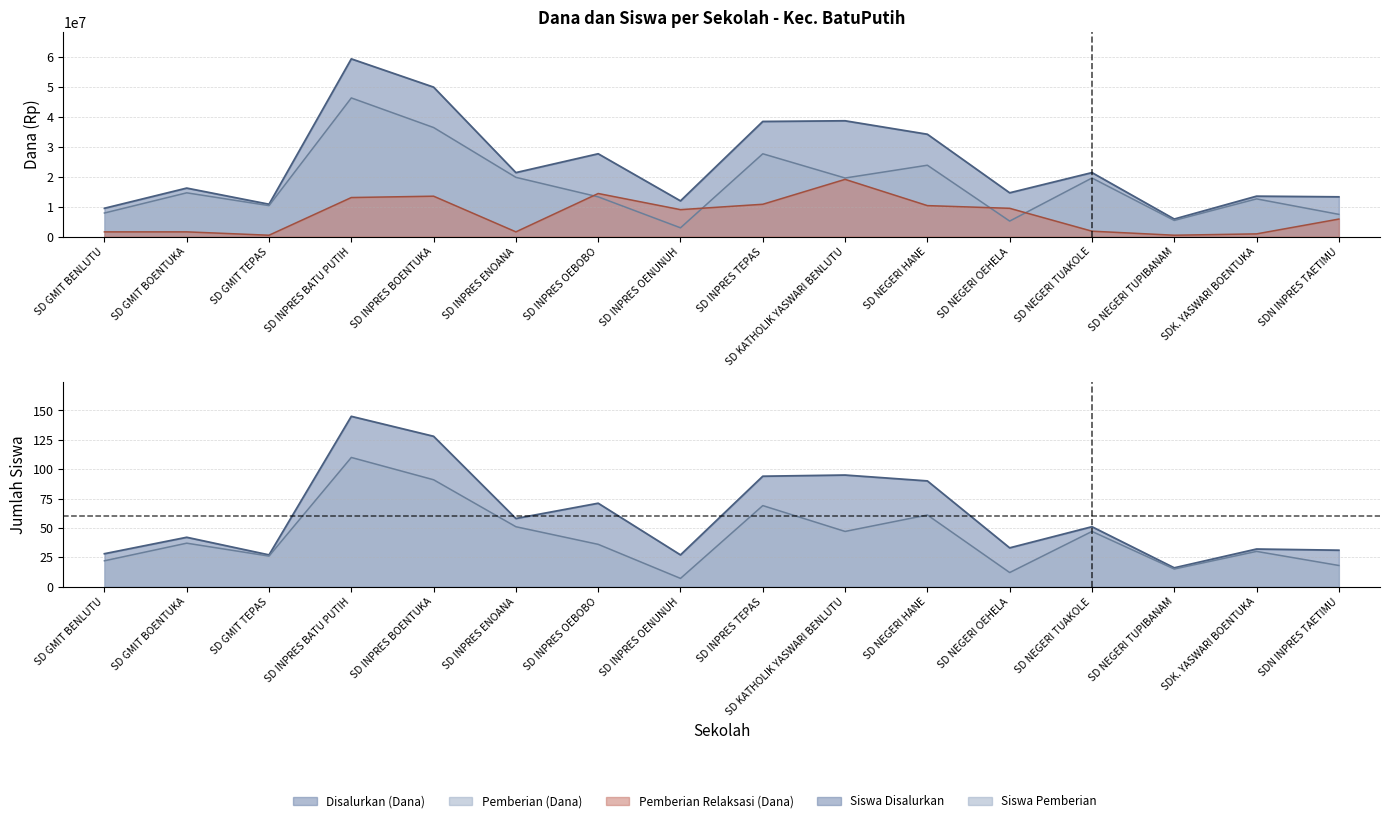

Where is the first local minimum for Siswa Pemberian?

SD GMIT TEPAS